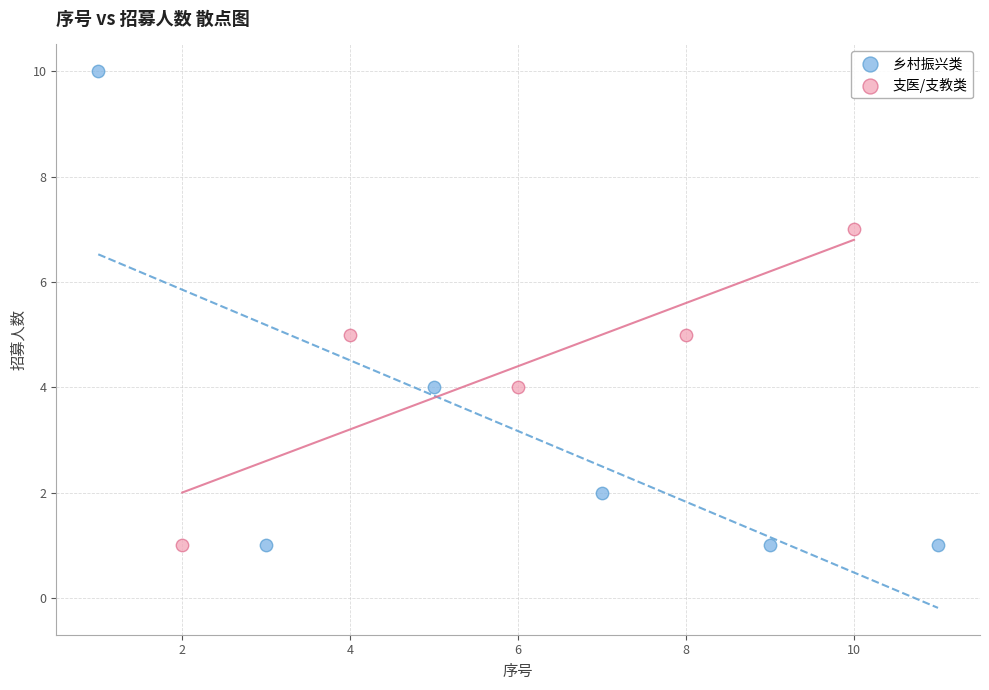

Which series has the largest Y range (max minus min)?

乡村振兴类